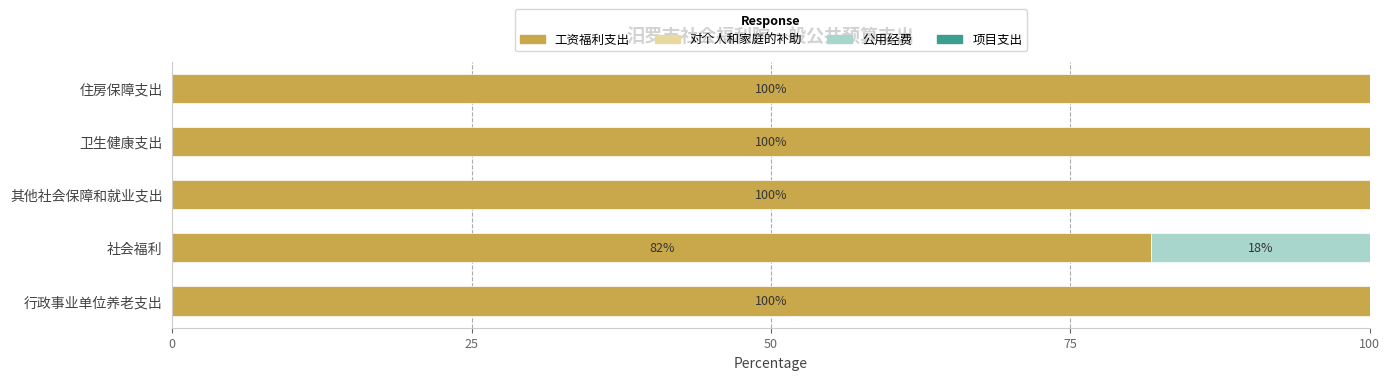

The value of 工资福利支出 at 社会福利 is 81.8. True or false?

True